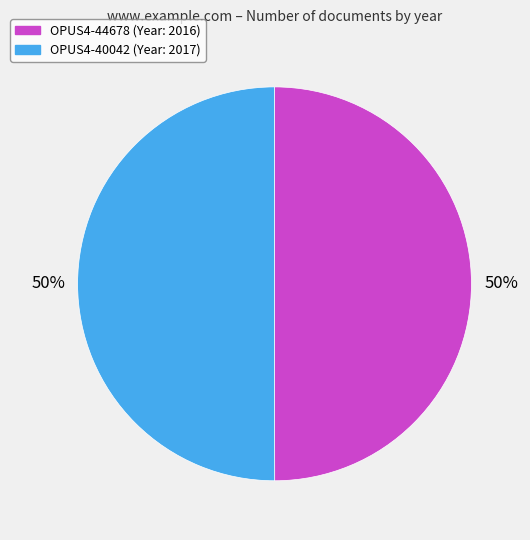

Is it true that OPUS4-40042 is 41% of the pie?

False